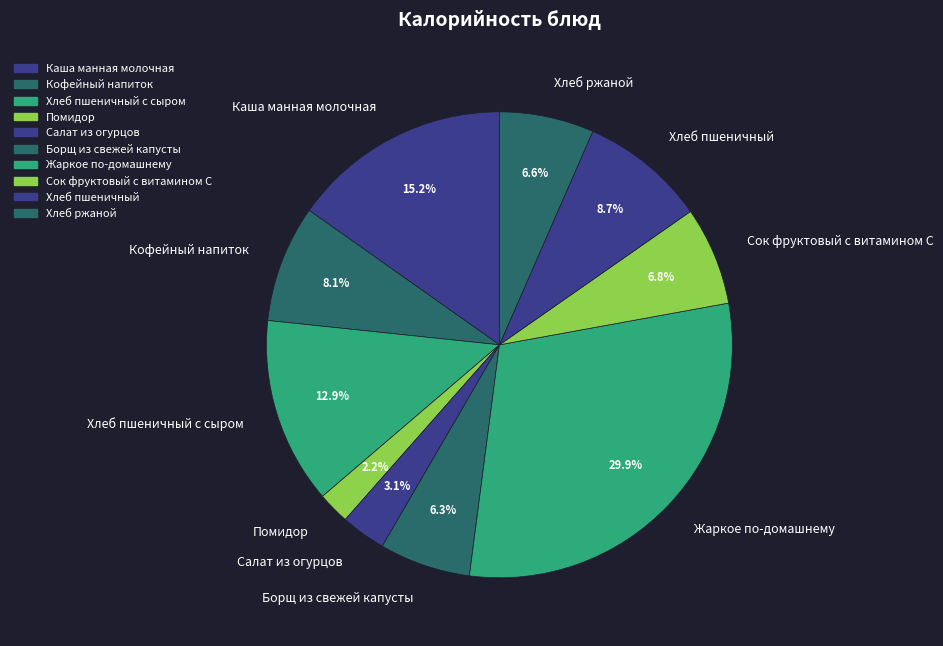

The Салат из огурцов slice represents 12% of the pie. True or false?

False